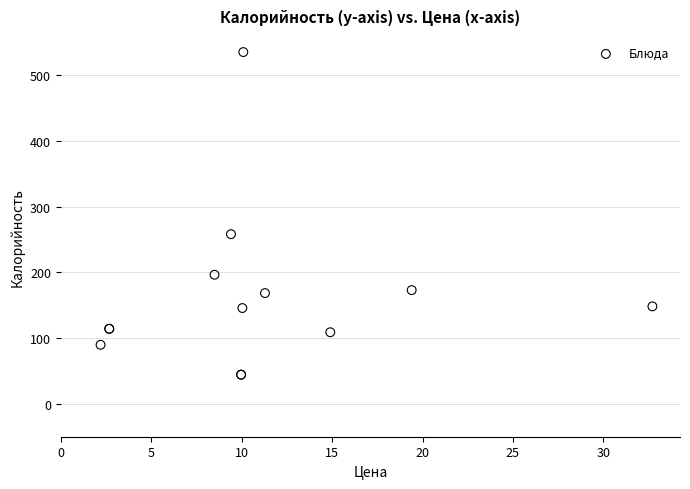

What Y value in the scatter plot is closest to 289?

258.1